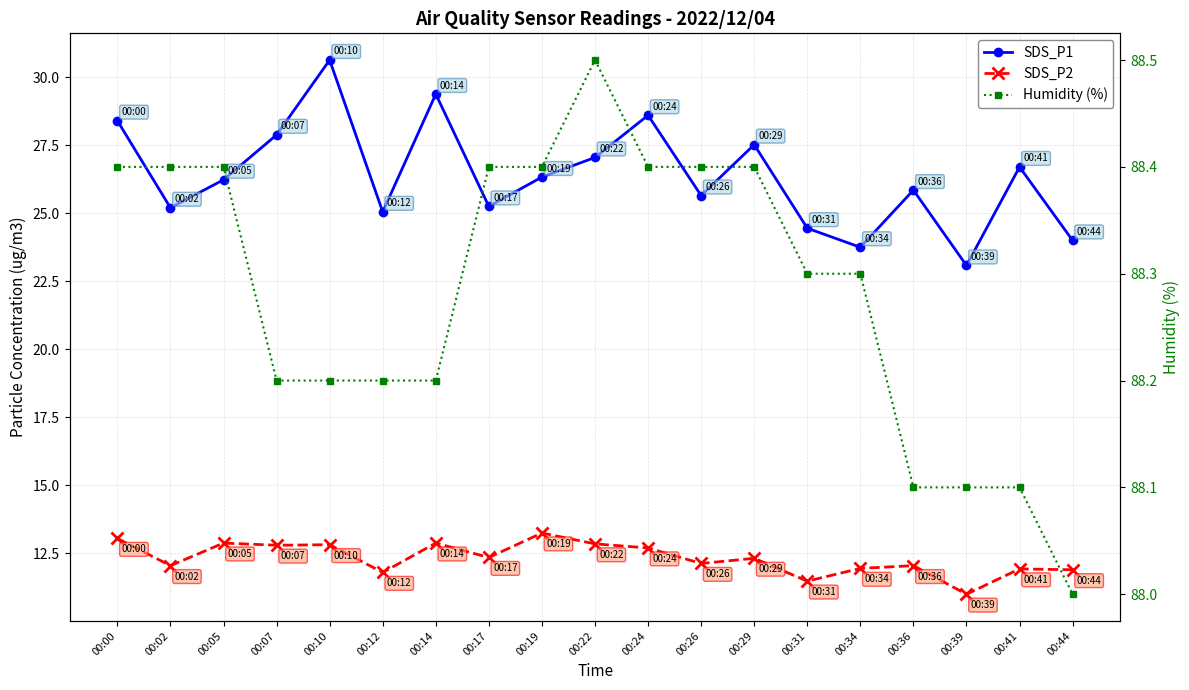

What is the difference between the second highest and minimum values in the SDS_P2 series?

2.1